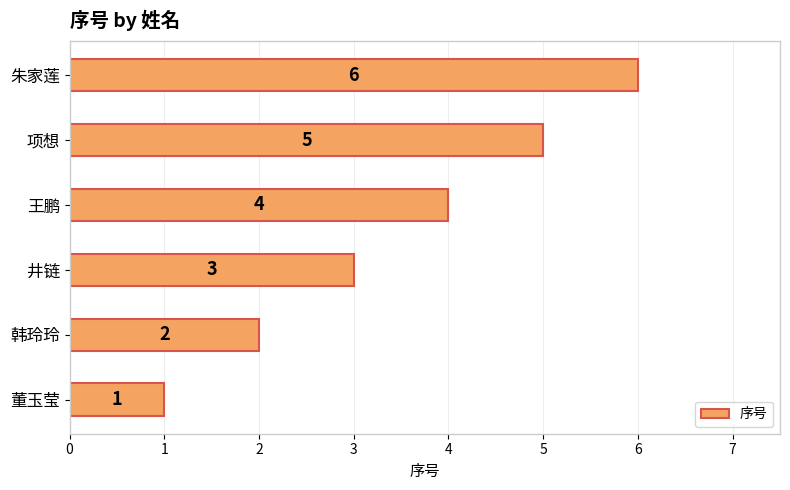

Rank the categories by value from highest to lowest.

朱家莲, 项想, 王鹏, 井链, 韩玲玲, 董玉莹